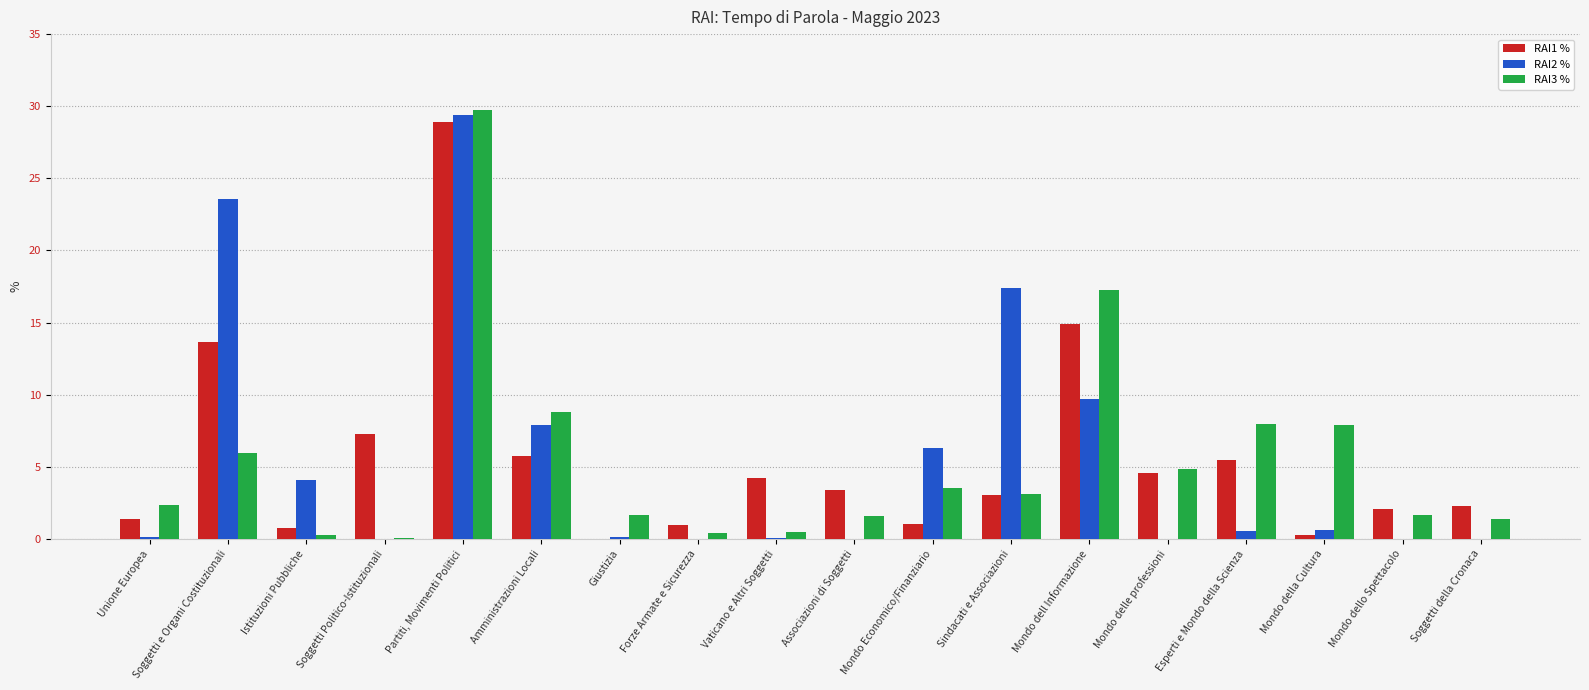

Which label corresponds to the largest value in the chart?

Partiti, Movimenti Politici